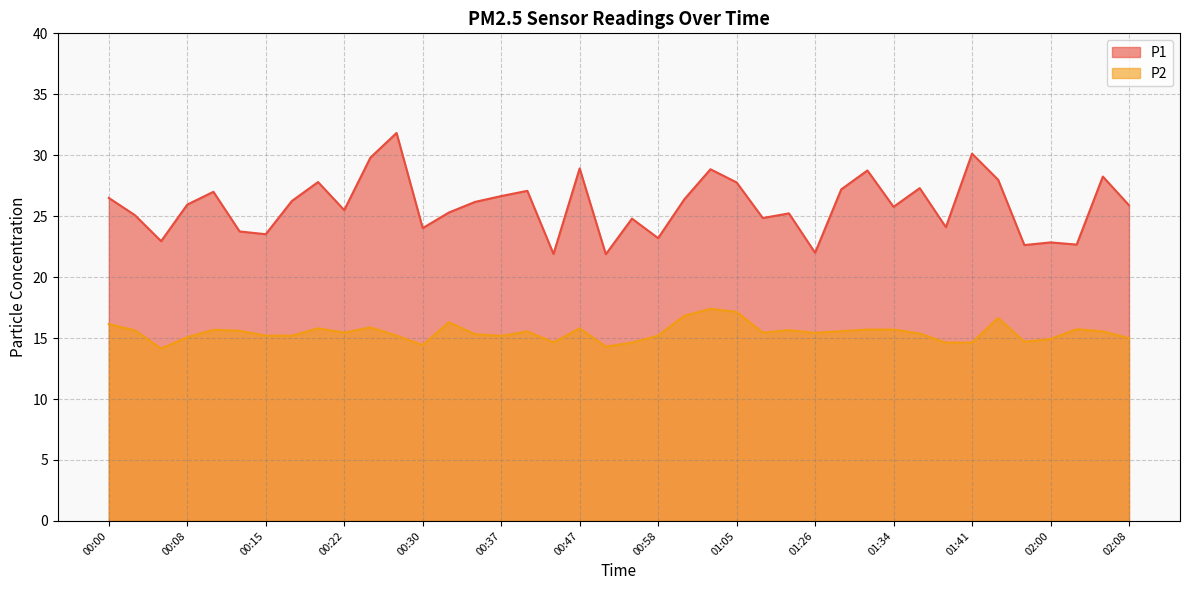

What is the spread (max minus min) of values at 01:26?

6.6